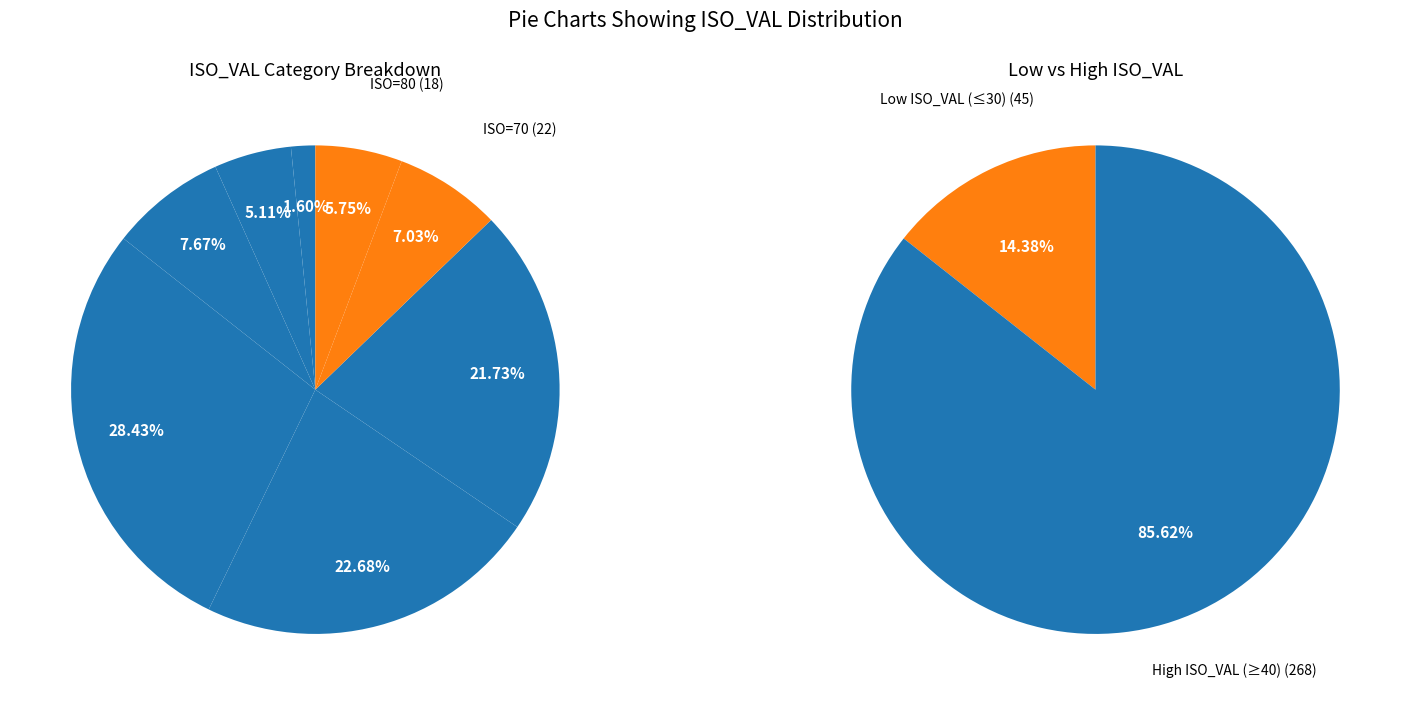

How many segments does this pie chart have?

8